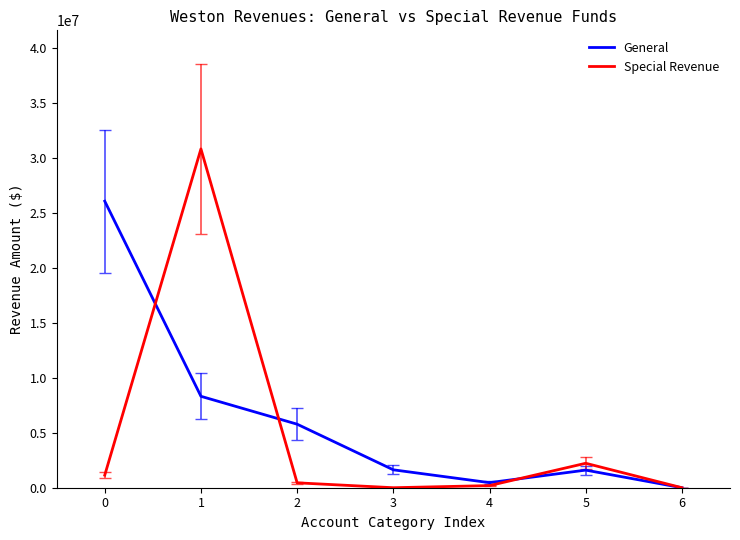

At which category is the sum across all series the highest?

1